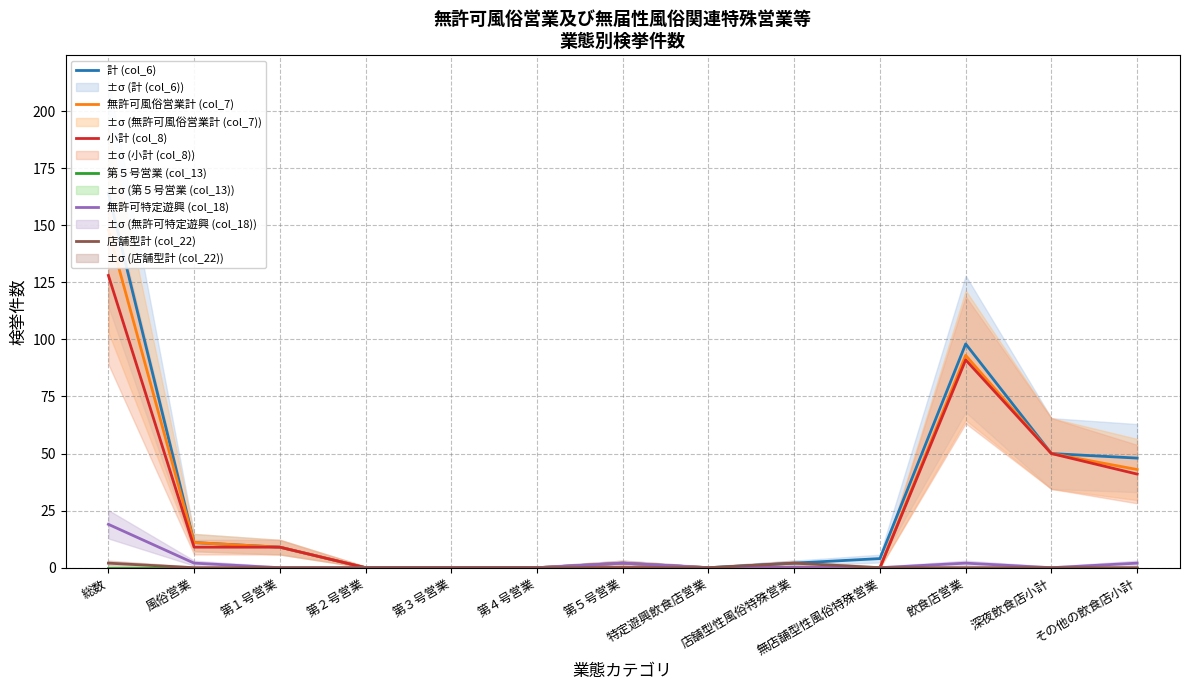

Count the number of categories in the chart.

13